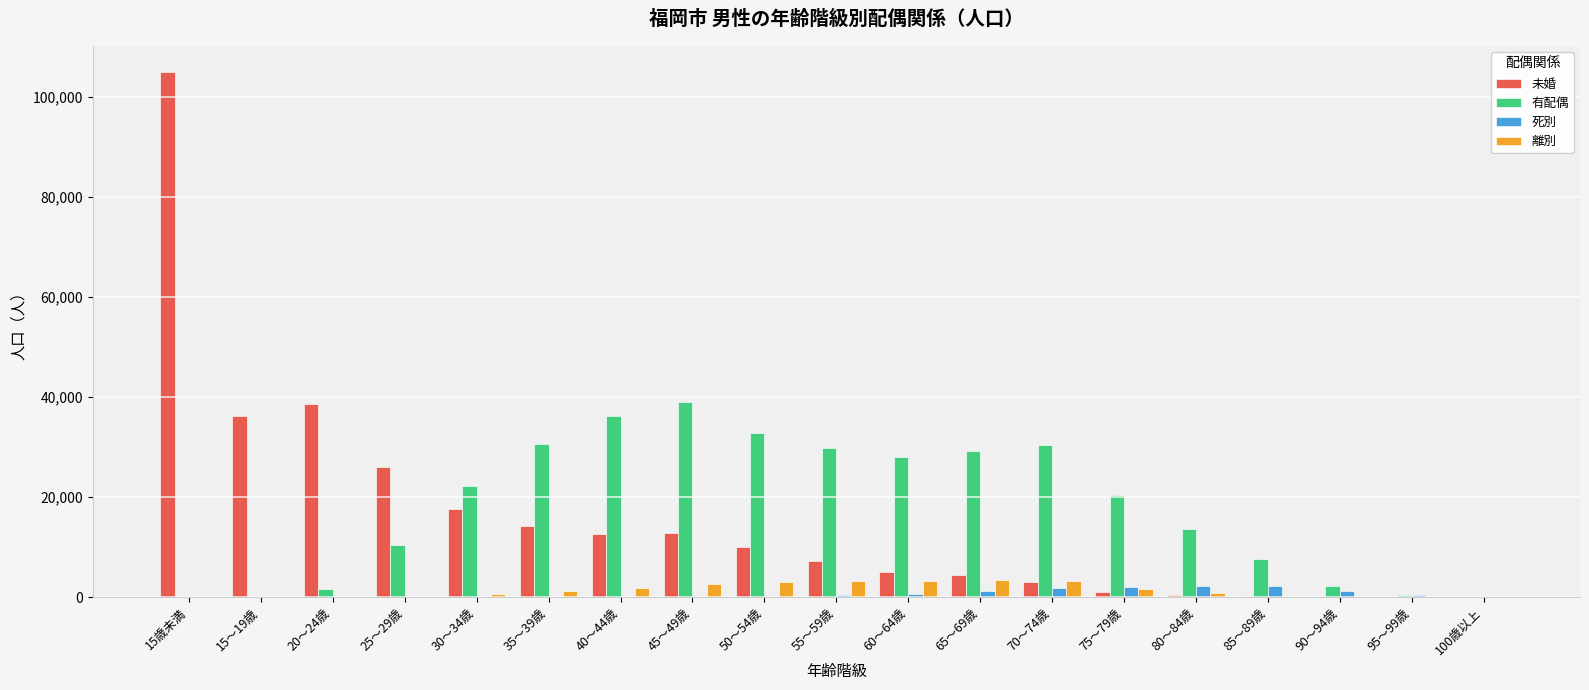

What is the sum of all 未婚 values?

294703